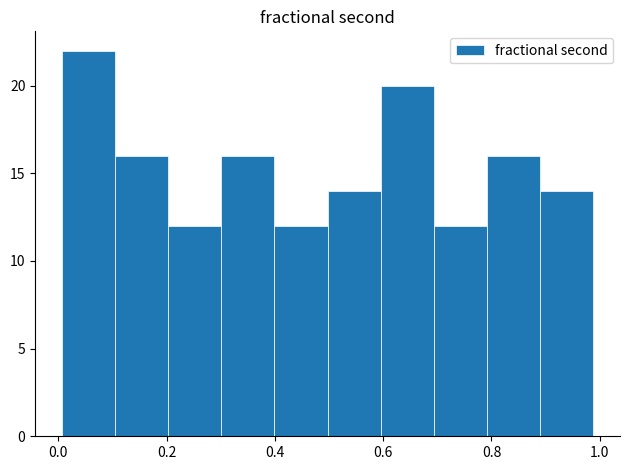

Reading left to right, list every bar in this chart as the range it spans on the x-axis followed by its height. Neither the bar edges nor the heights are printed on the chart, so give them approximately, as read against the axes.

0.00 to 0.10: 22
0.10 to 0.20: 16
0.20 to 0.30: 12
0.30 to 0.40: 16
0.40 to 0.50: 12
0.50 to 0.60: 14
0.60 to 0.70: 20
0.70 to 0.80: 12
0.80 to 0.90: 16
0.90 to 0.98: 14